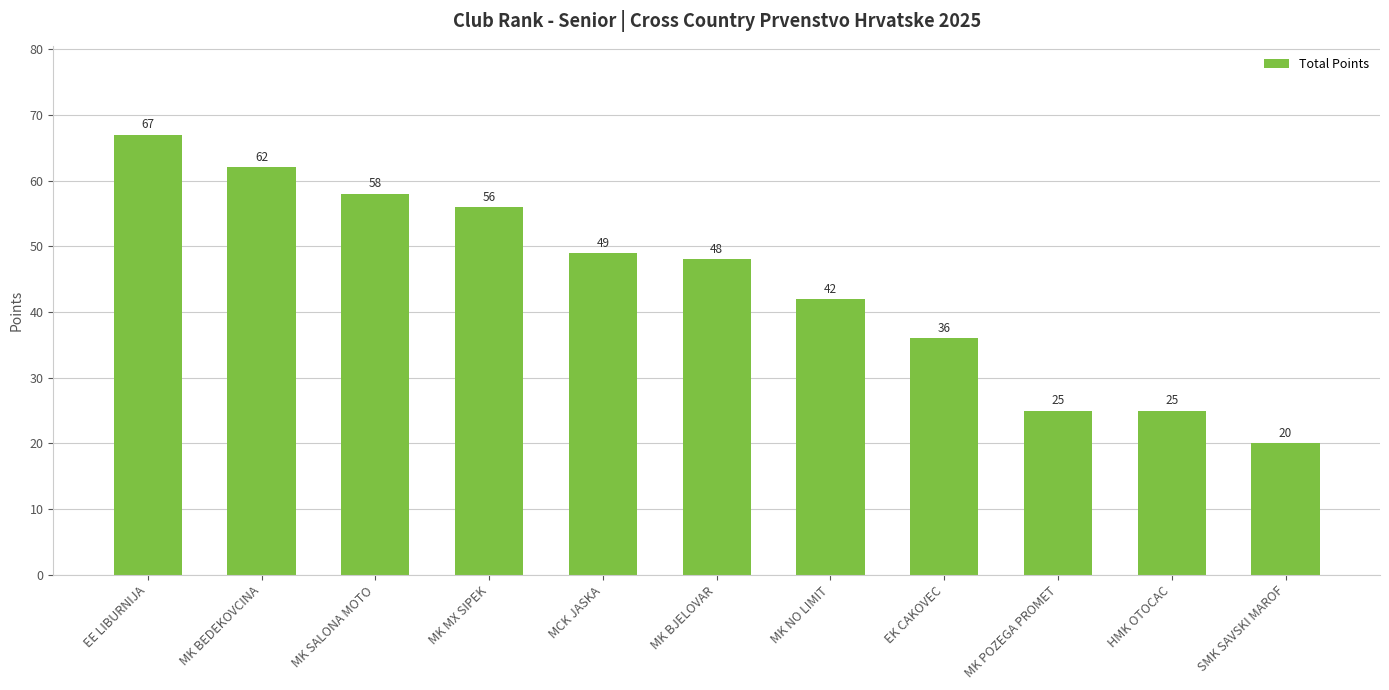

What is the change in value from MK BEDEKOVCINA to EK CAKOVEC?

-26